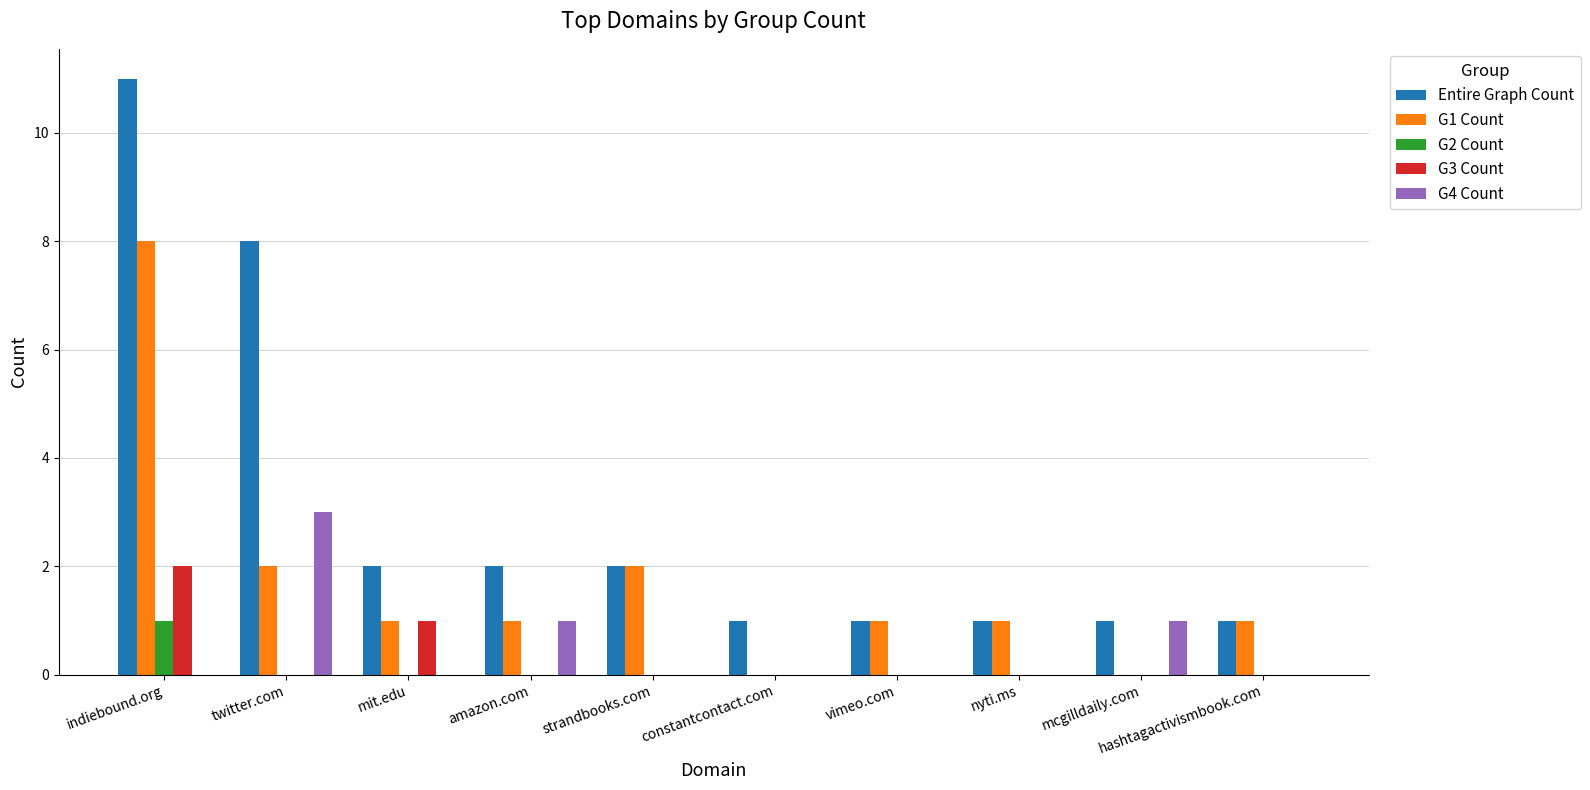

The G4 Count series shows 5 at twitter.com. True or false?

False